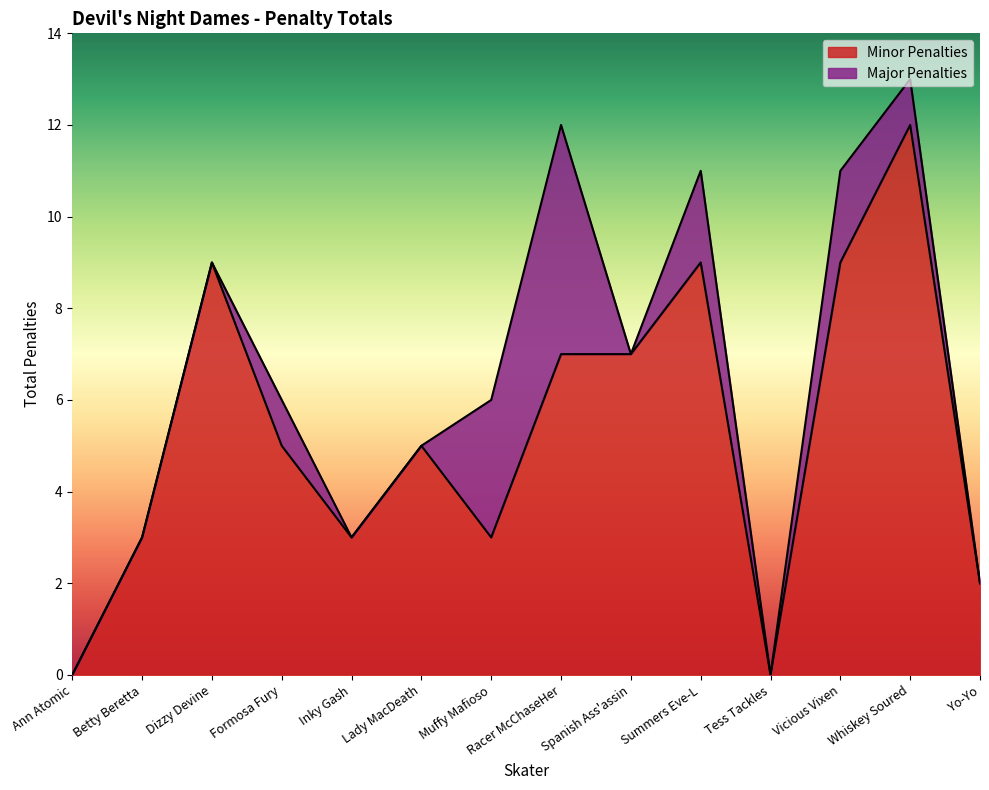

Rank the categories by value from lowest to highest.

Ann Atomic, Tess Tackles, Yo-Yo, Betty Beretta, Inky Gash, Muffy Mafioso, Formosa Fury, Lady MacDeath, Racer McChaseHer, Spanish Ass'assin, Dizzy Devine, Summers Eve-L, Vicious Vixen, Whiskey Soured